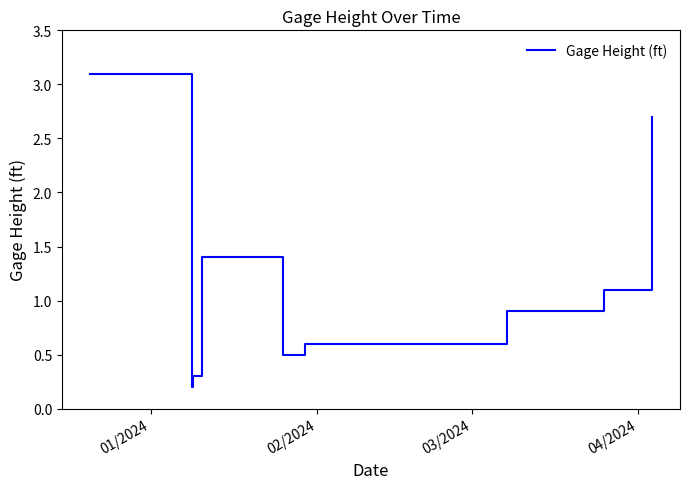

What is the greatest value displayed?

3.1